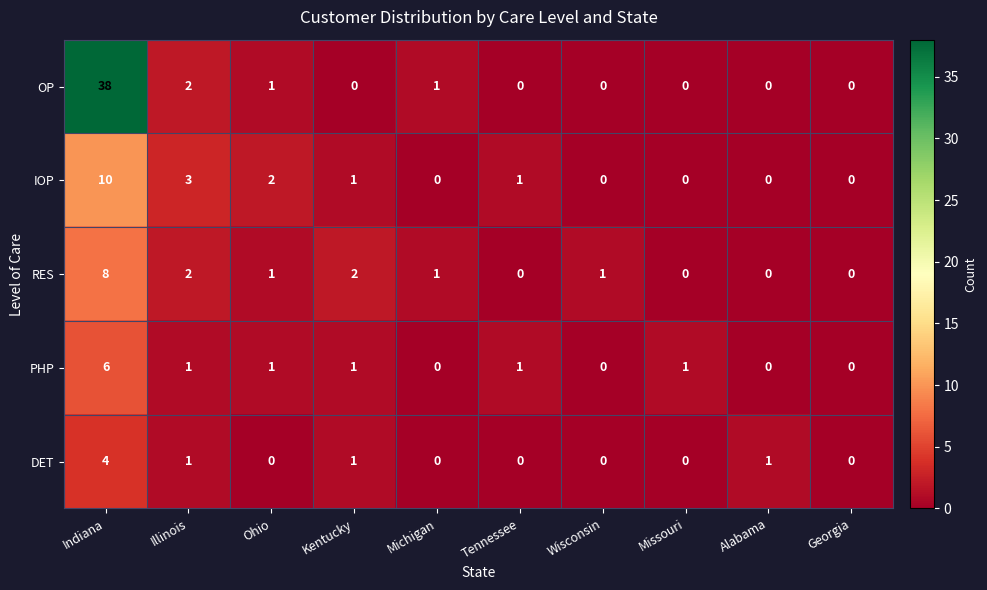

Which series changed the most between Tennessee and Missouri?

IOP